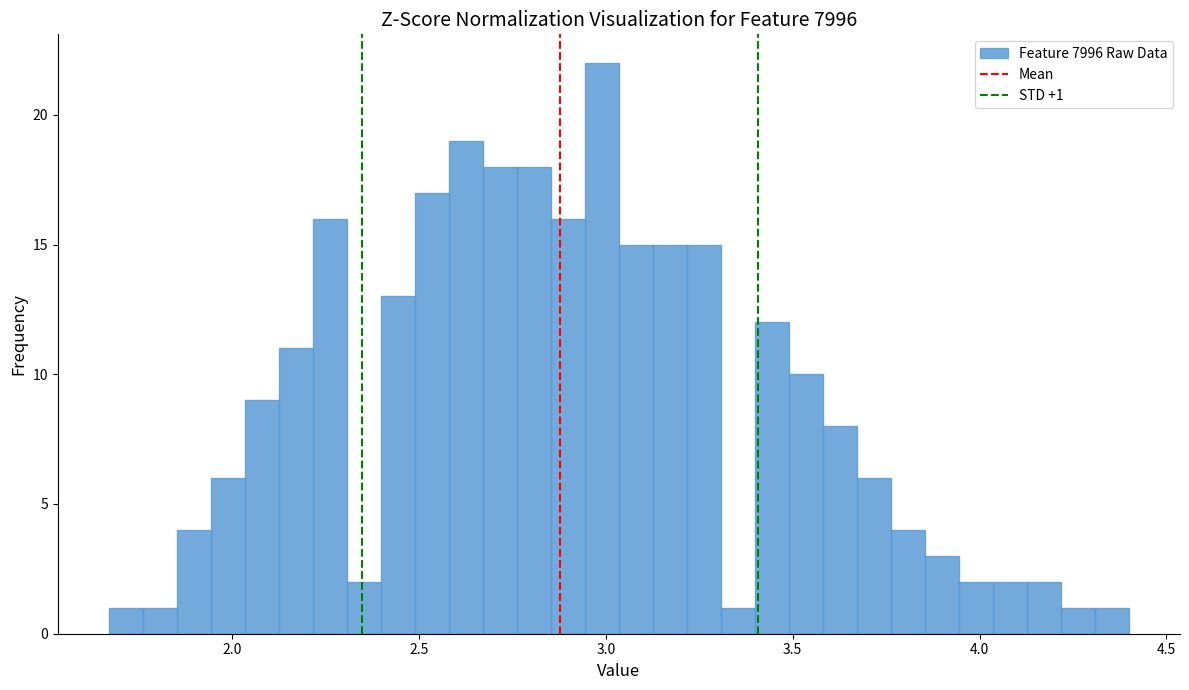

Around what value on the x-axis is the tallest bar? Give the approximate position of its centre, as read against the axis.

3.00